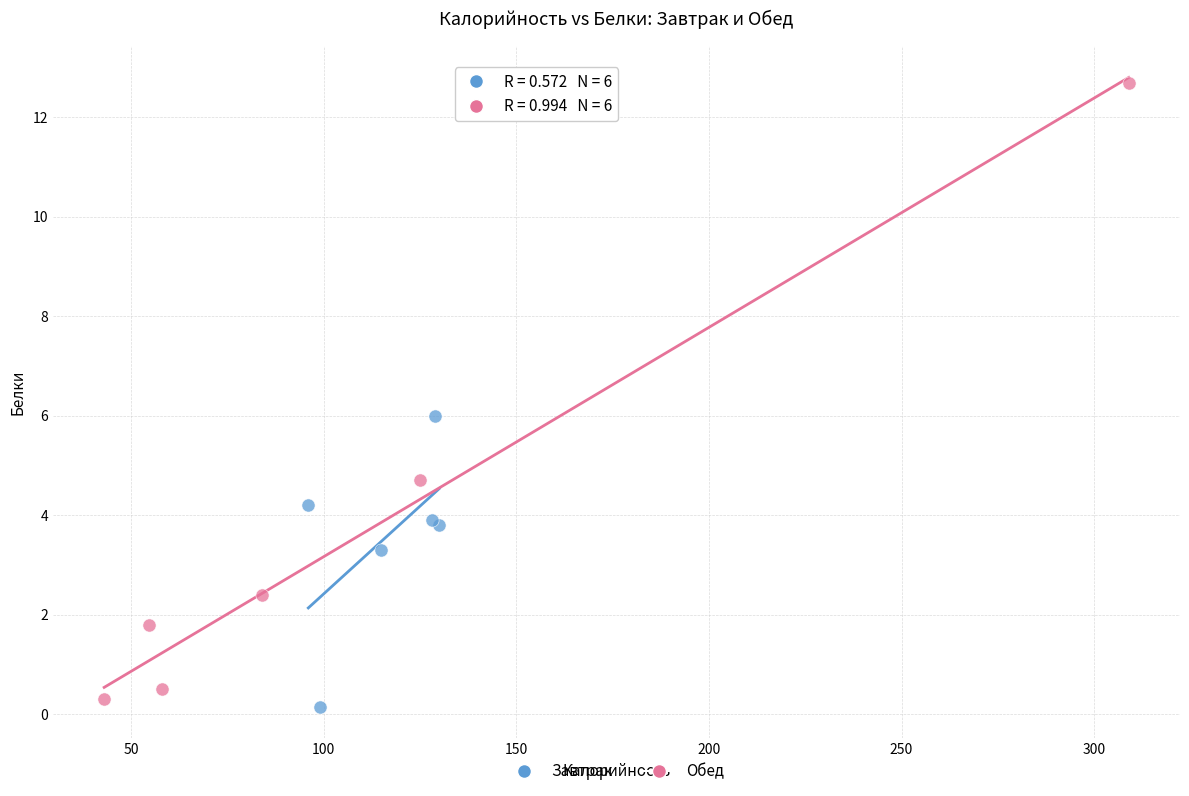

Which series has the widest spread of Y values?

Обед